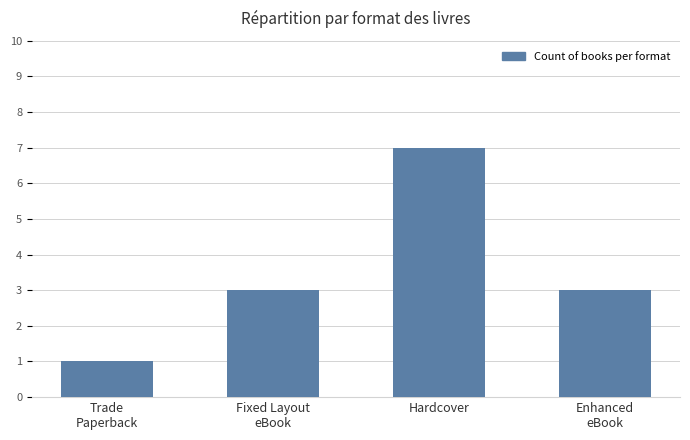

What is the maximum value shown in the chart?

7